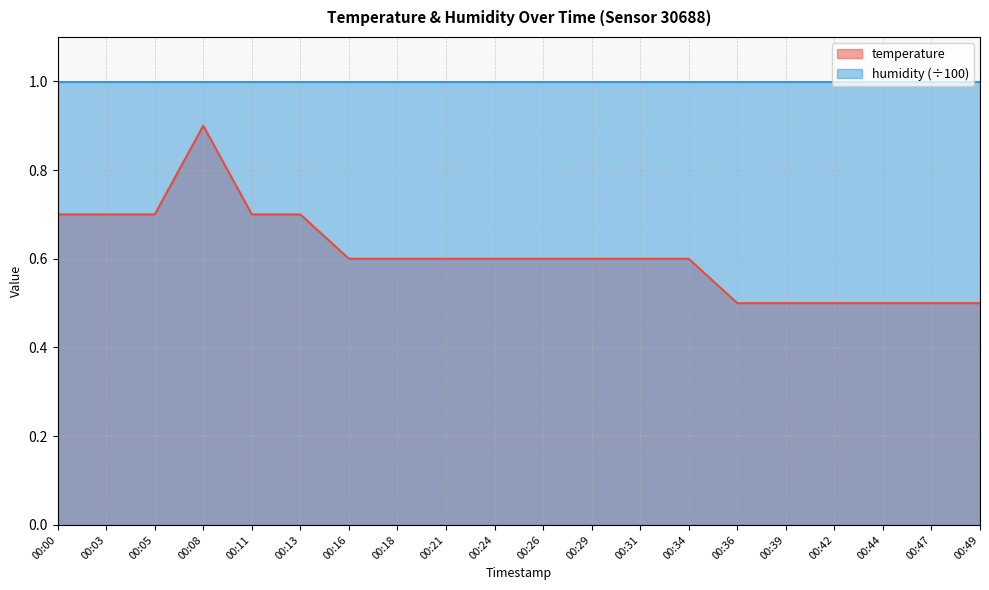

Does the chart display data point markers on the line(s)?

No